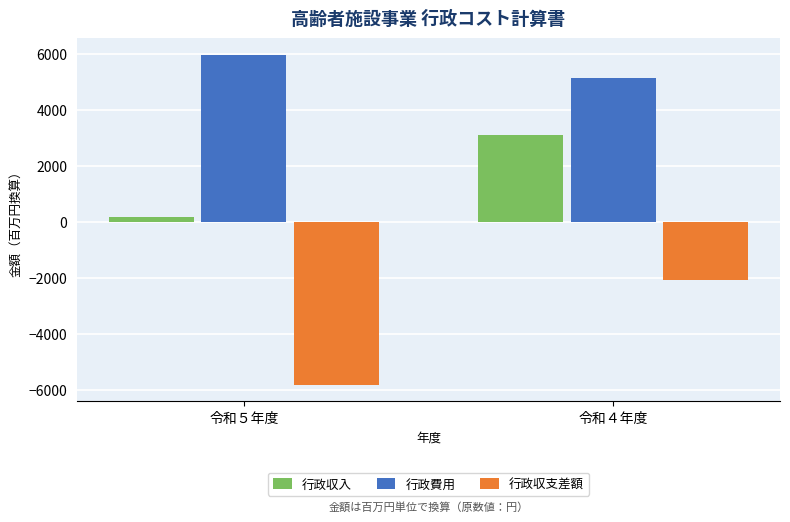

Reading left to right, transcribe all the data shown in this chart.

行政収入: 177.0	3098.3
行政費用: 5978.9	5156.6
行政収支差額: -5801.9	-2058.3